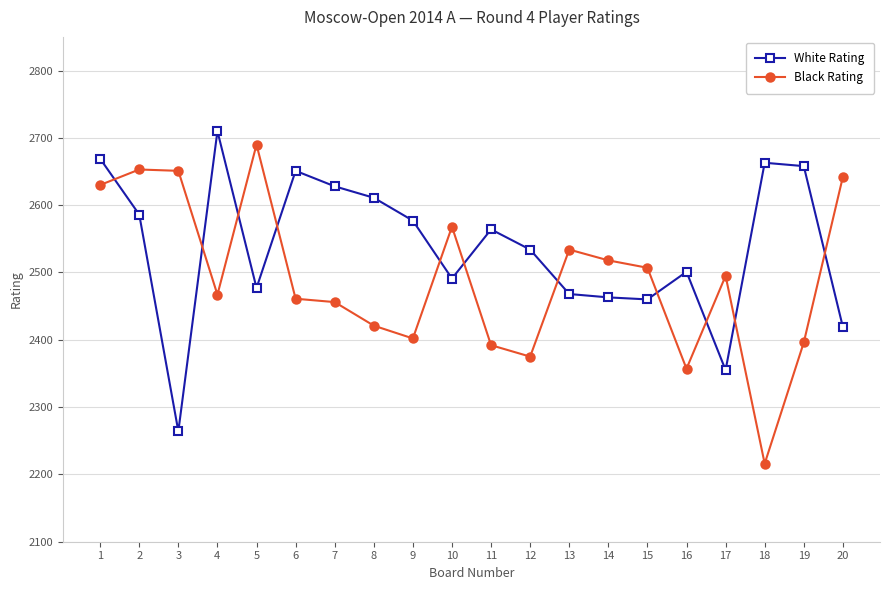

Which category has the lowest value in the White Rating series?

3